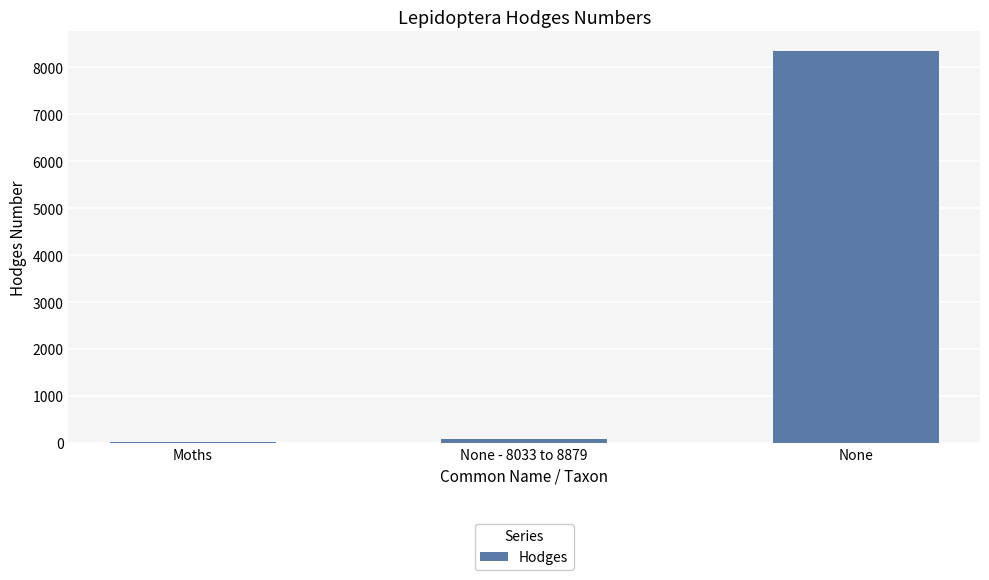

What is the average value?

2824.1